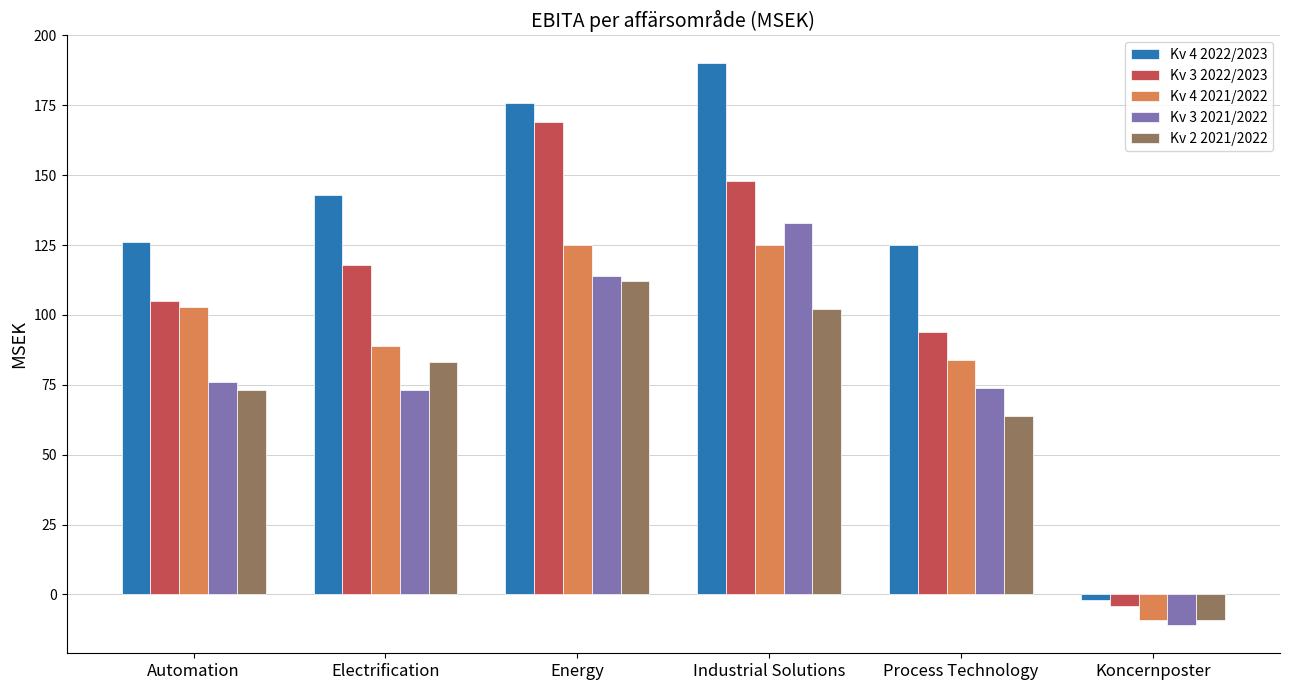

What is the difference between the Kv 3 2022/2023 values at Industrial Solutions and Energy?

21